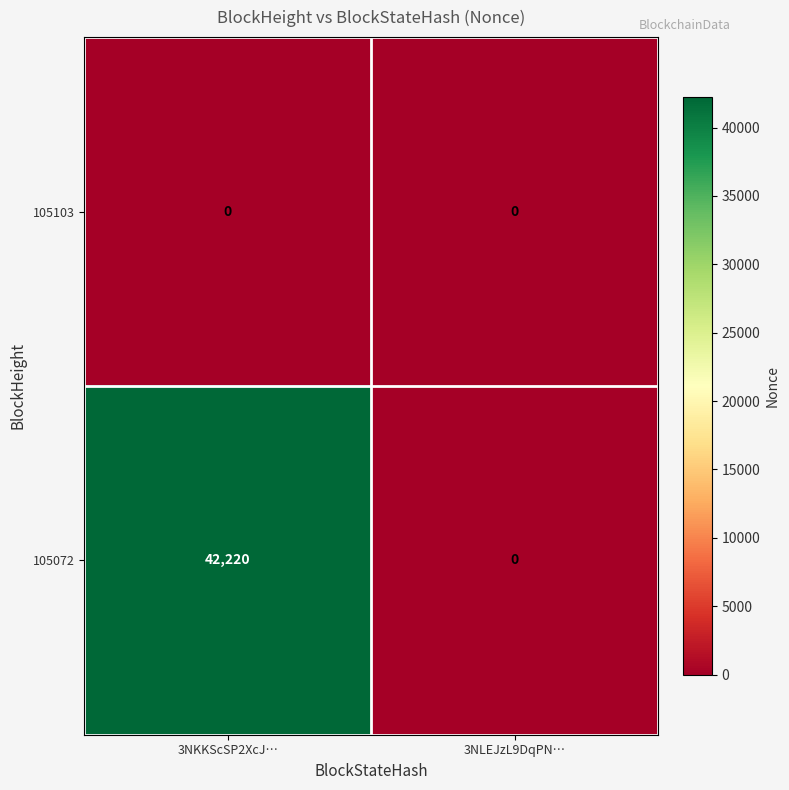

List the series in order of their peak value, highest first.

105072, 105103